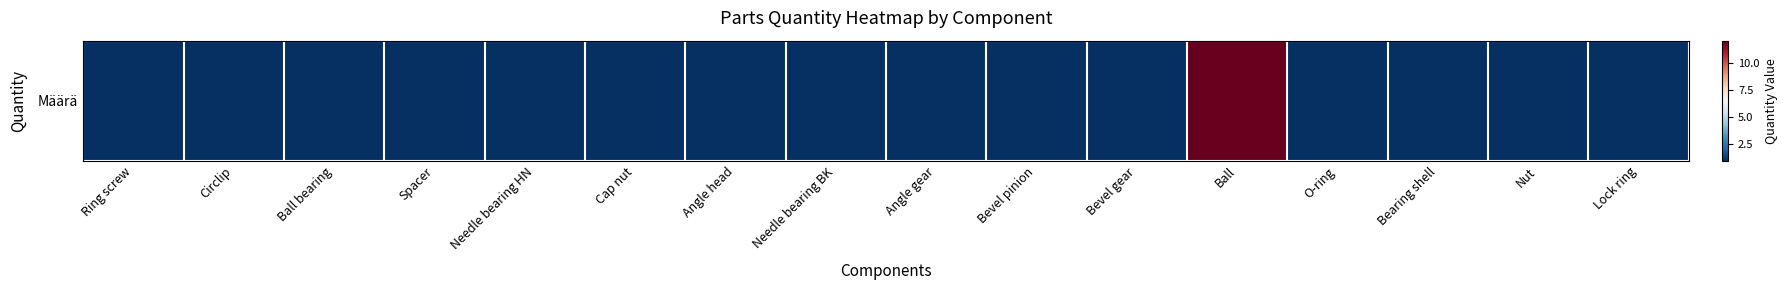

How many data points does each series have?

16